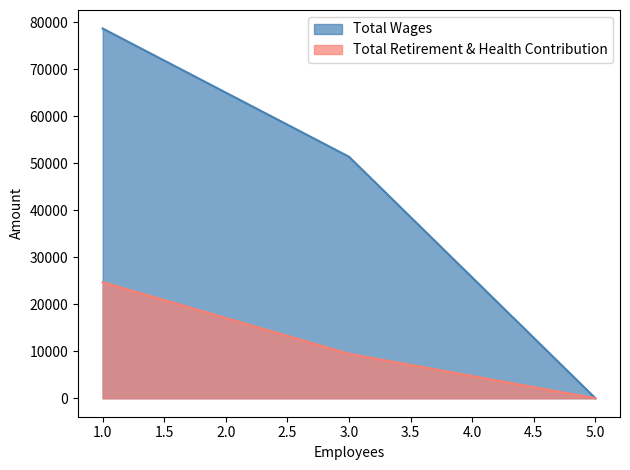

Which series has the largest total across all categories?

Total Wages